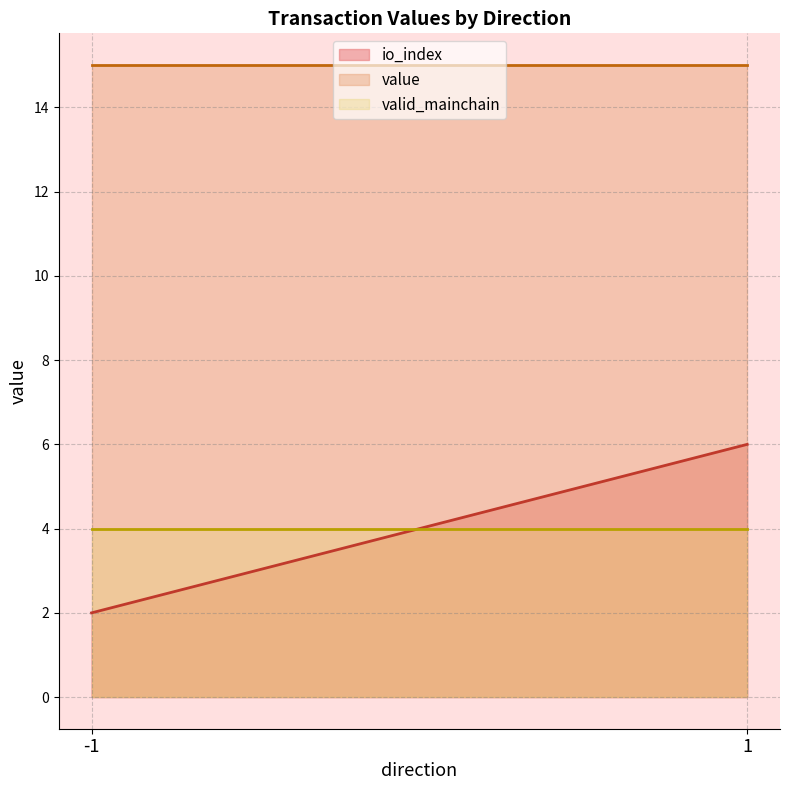

What is the difference between the second highest and minimum values in the io_index series?

4.0